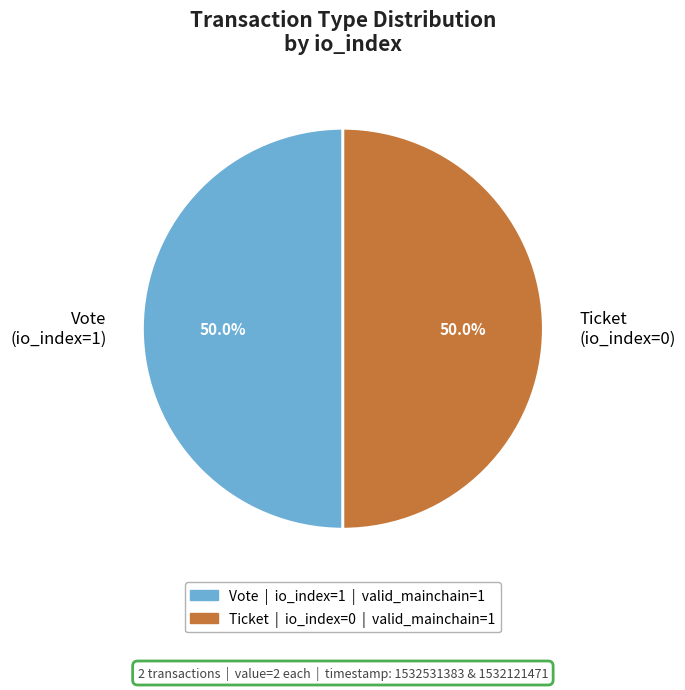

What is the ratio of the value at Ticket (io_index=0) to the value at Vote (io_index=1)?

1.0